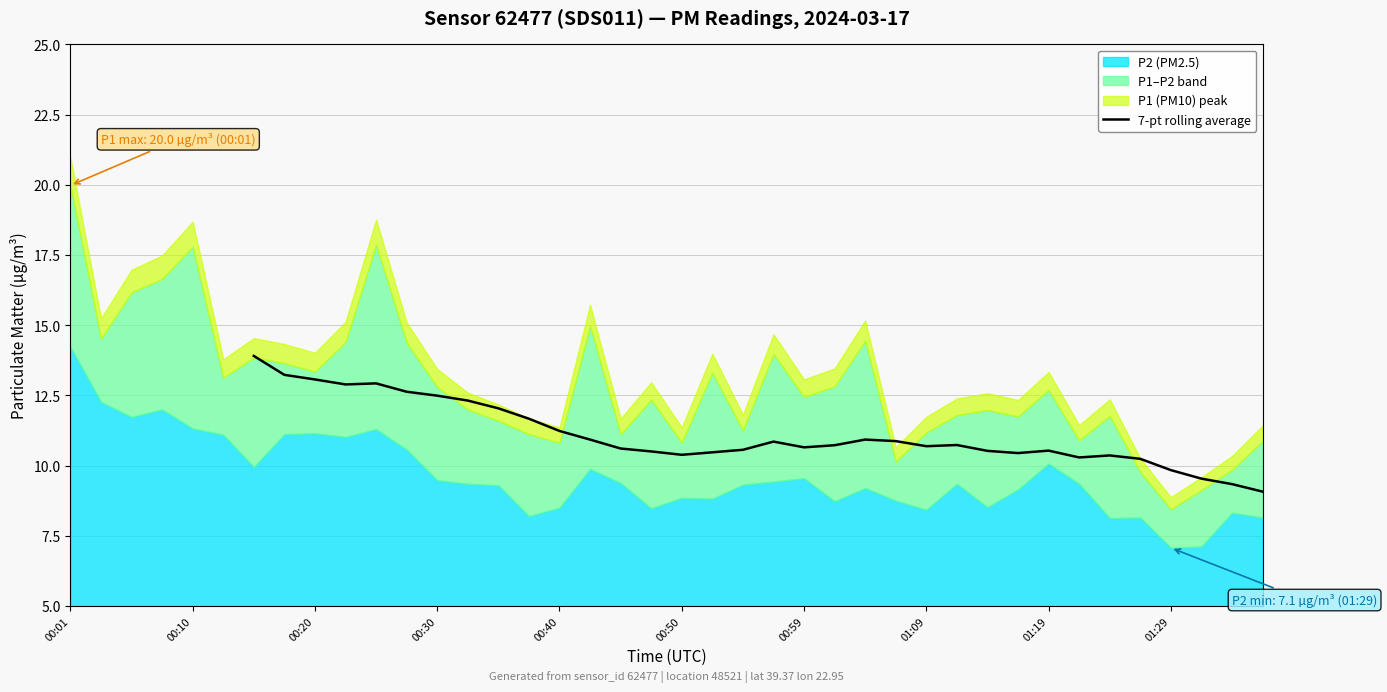

How many points are higher than both their immediate neighbors (excluding endpoints)?

6